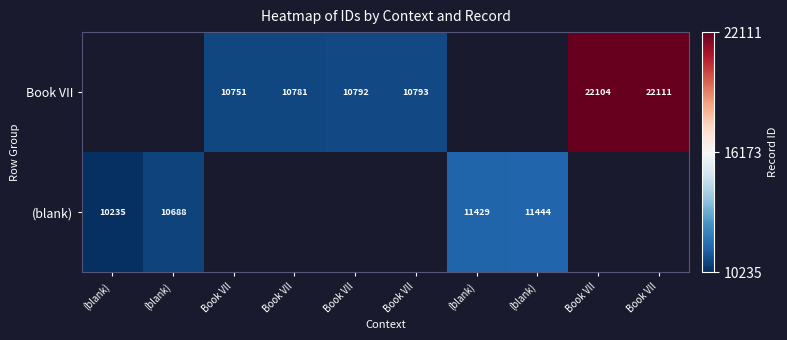

What is the sum of the Book VII values at Book VII and Book VII?

32904.0